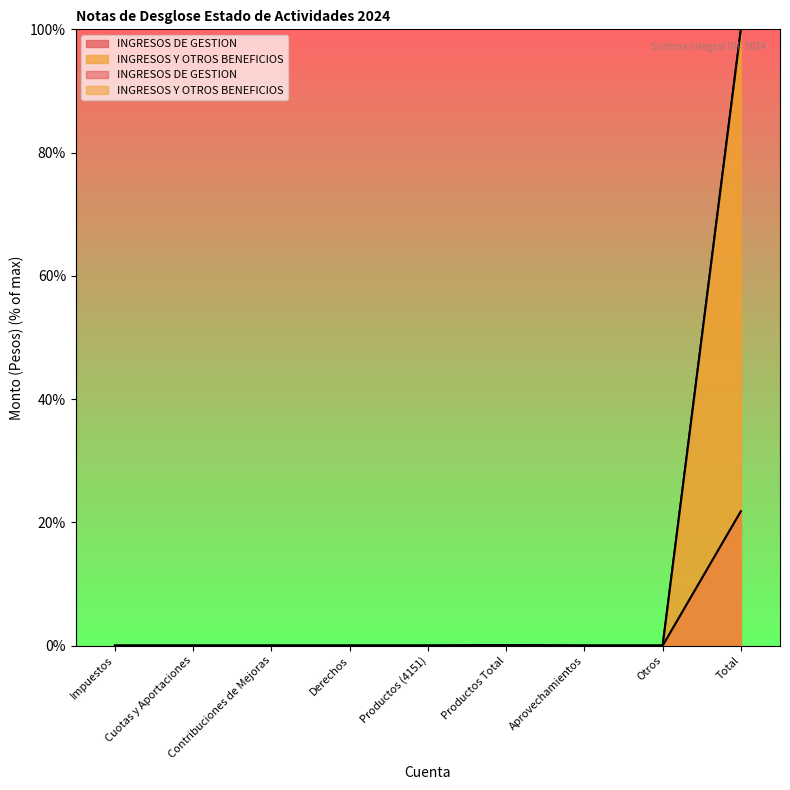

True or false: INGRESOS Y OTROS BENEFICIOS has a value of 0.0 at Derechos.

True